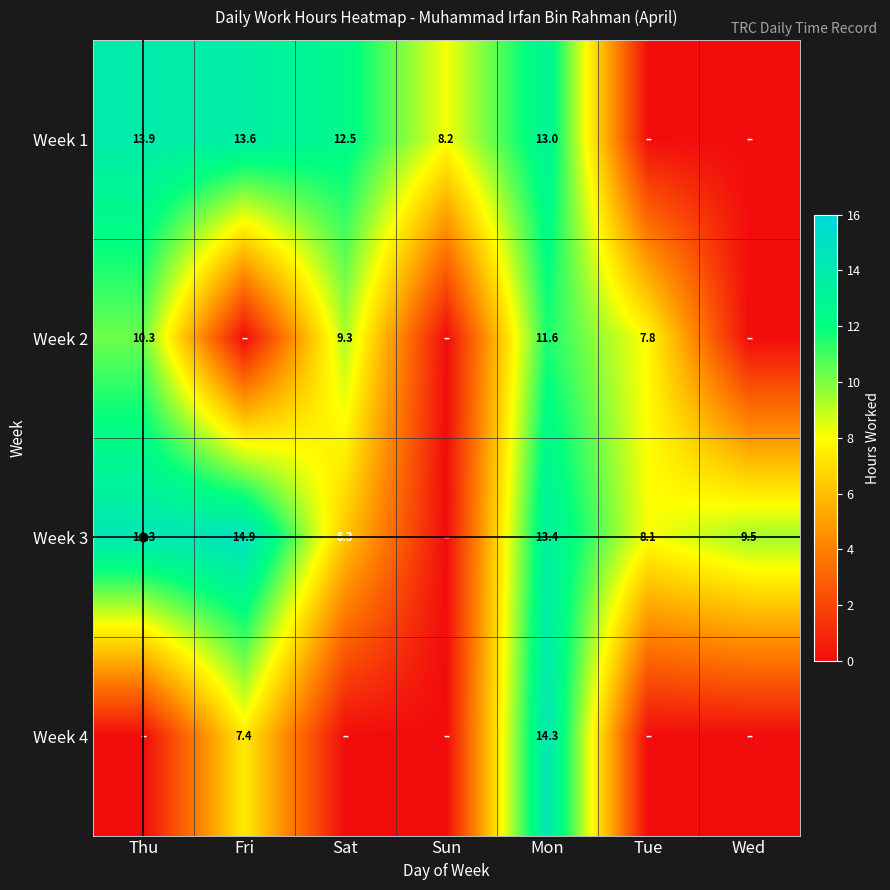

At how many categories does at least one series exceed 8?

7